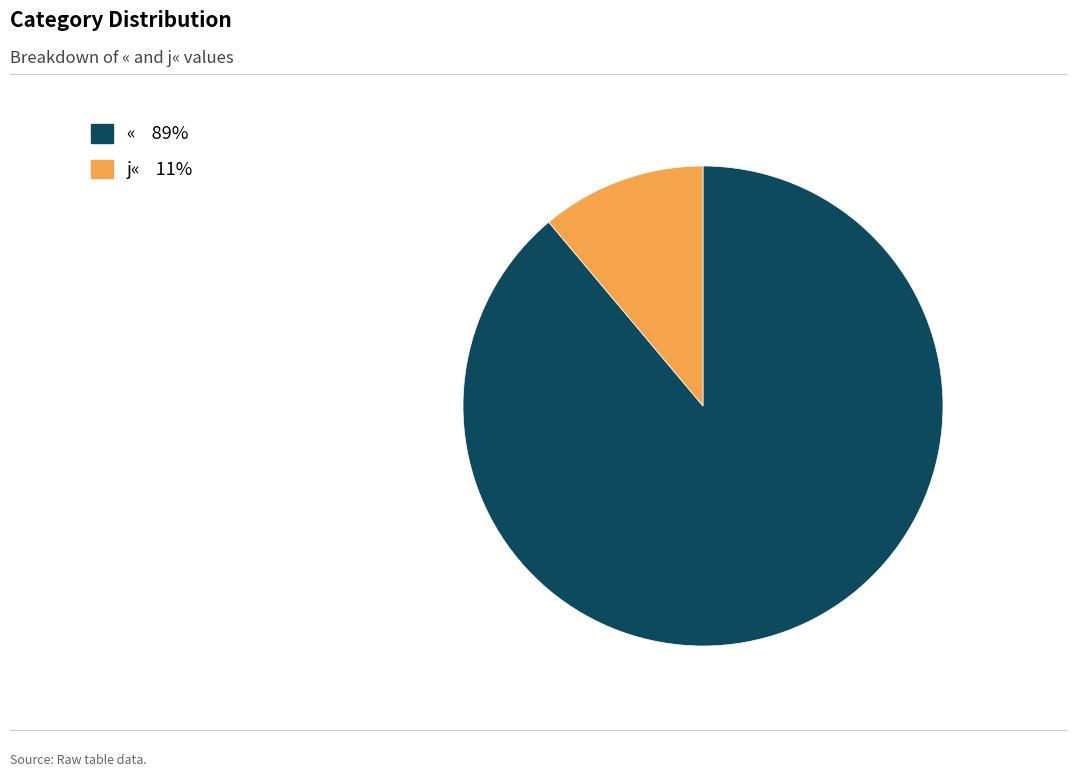

Combined, do j« and « account for over 50%?

Yes